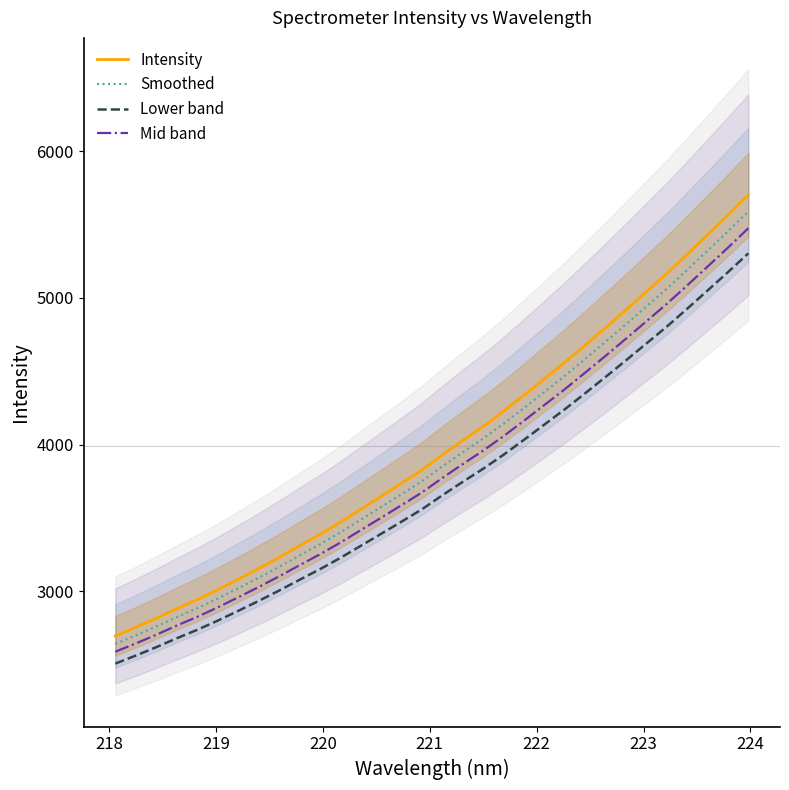

What is the maximum value shown in the chart?

5703.3